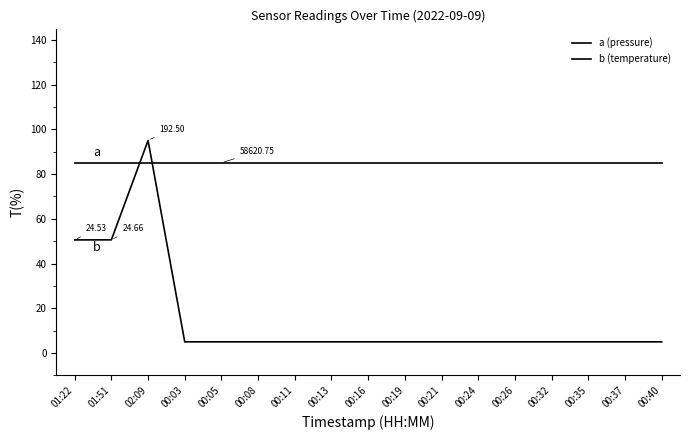

What is the smallest value displayed?

5.0